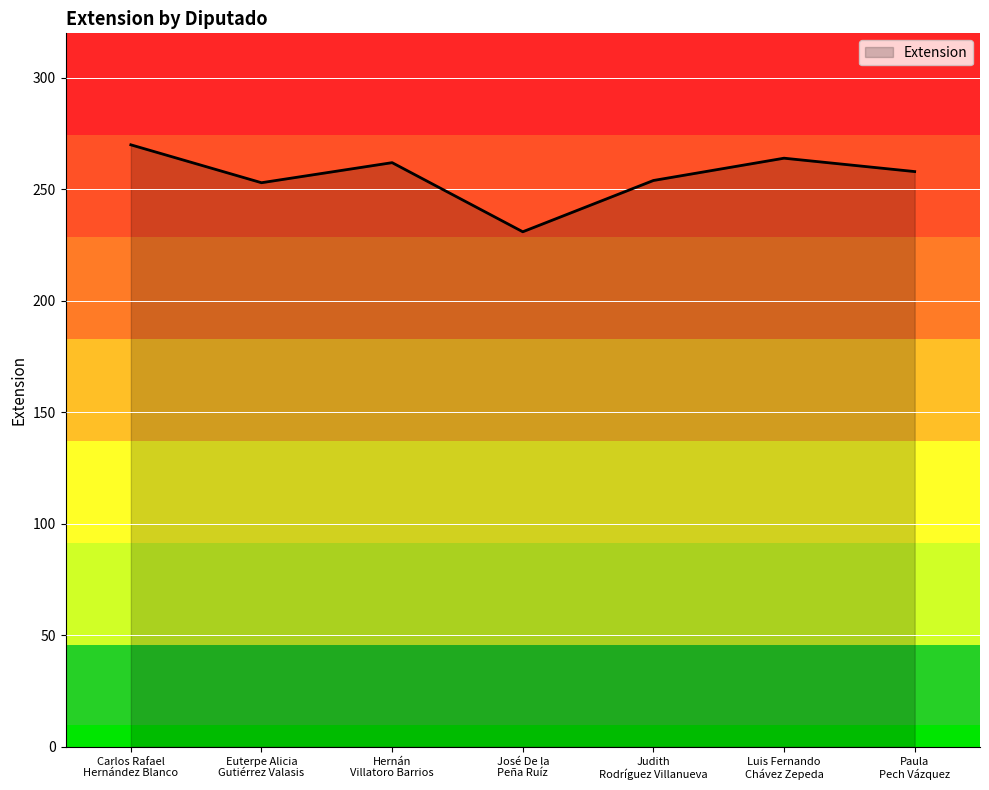

Is it true that the value at Judith
Rodríguez Villanueva is 254?

True